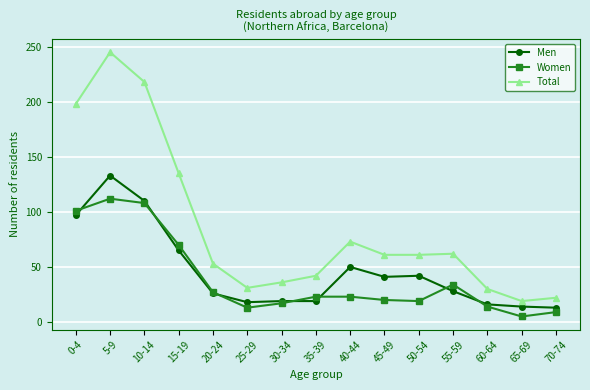

What is the label of the 4th point from the right?

55-59